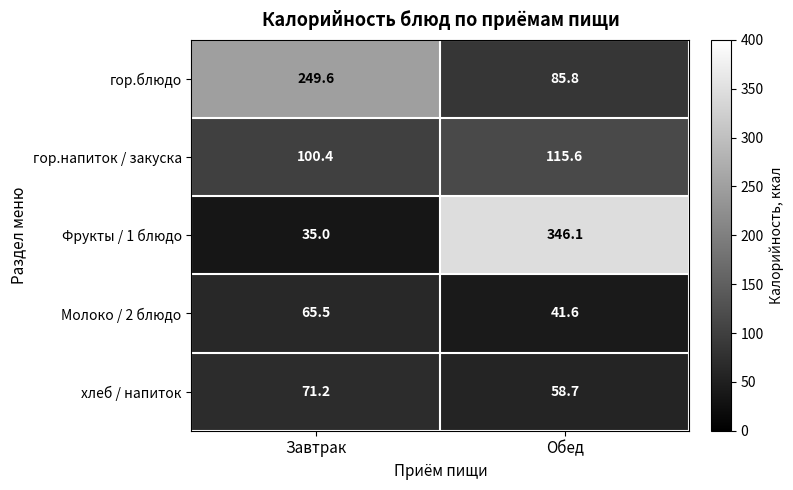

Rank the series by their maximum value, from highest to lowest.

Фрукты / 1 блюдо, гор.блюдо, гор.напиток / закуска, хлеб / напиток, Молоко / 2 блюдо